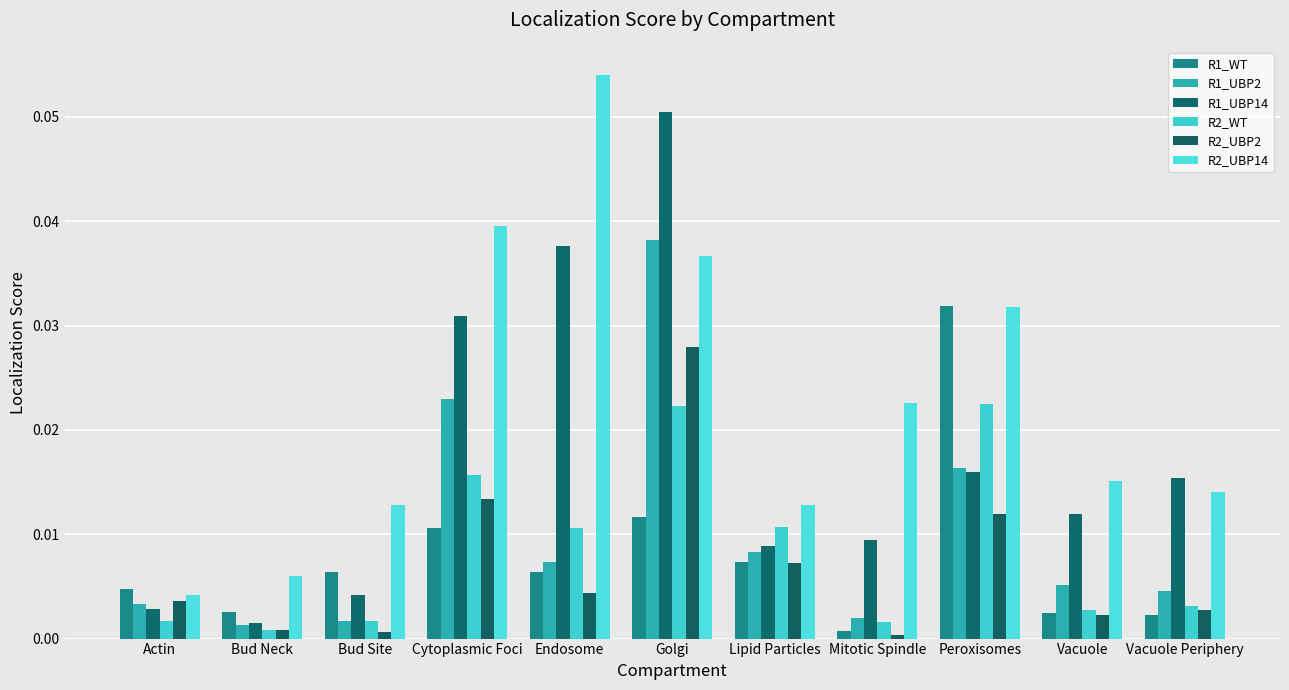

How many data points does each series have?

11